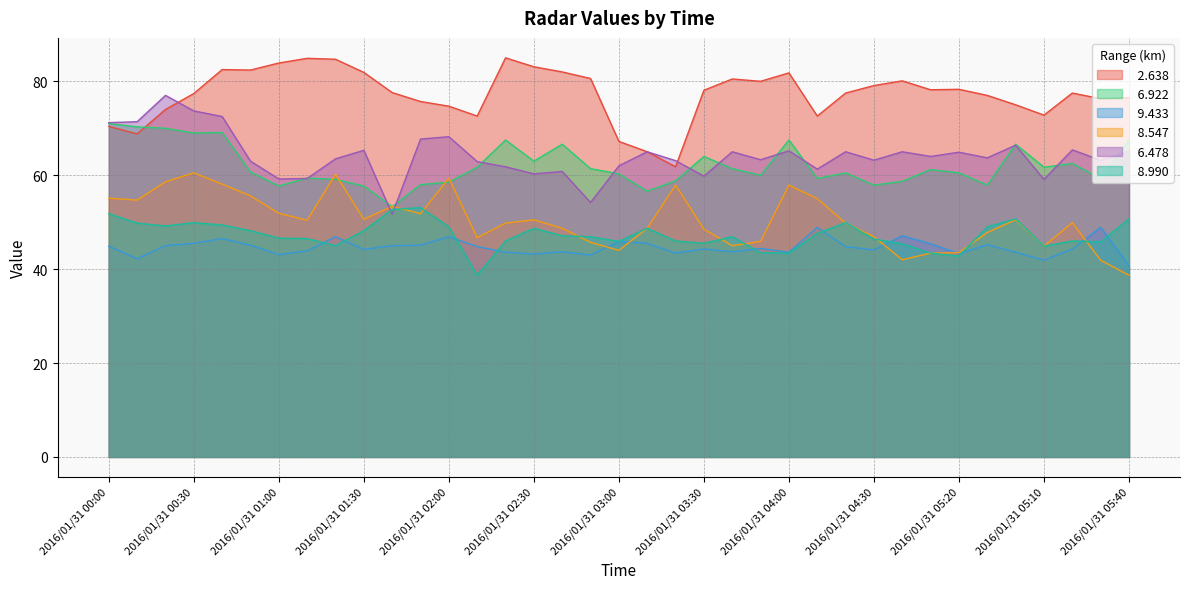

What is the sum of all   8.547 values?

1863.9